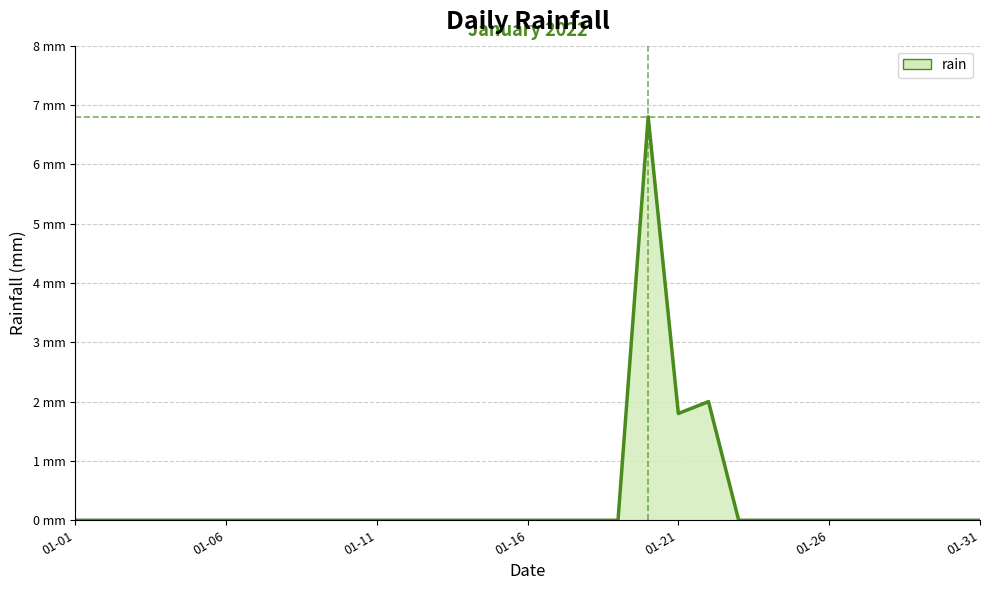

Where is the first local minimum?

01-21